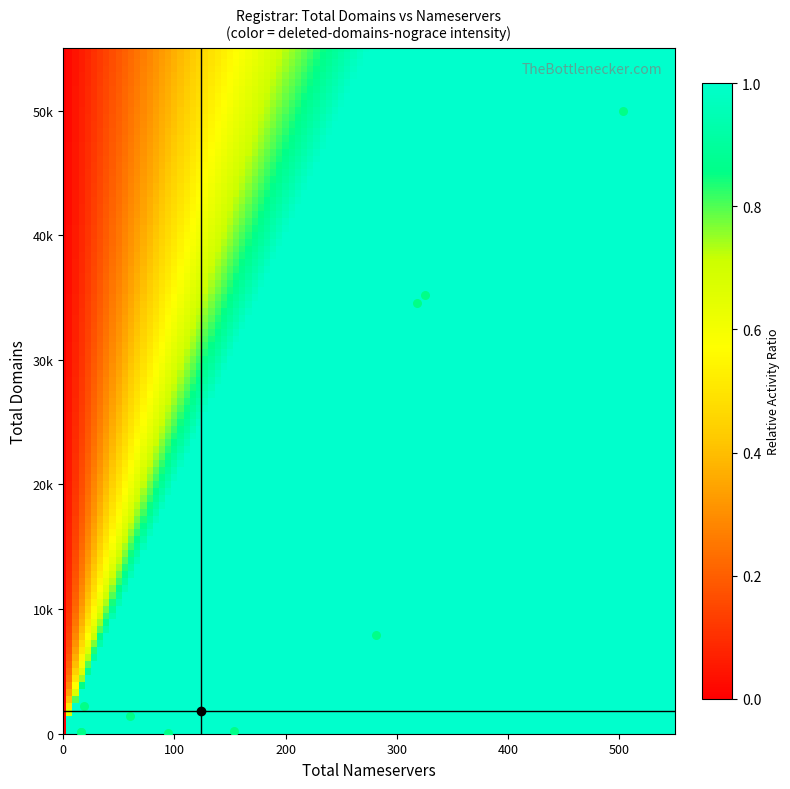

Is the value of total_nameservers at 5 greater than the value of total_domains at 8?

No